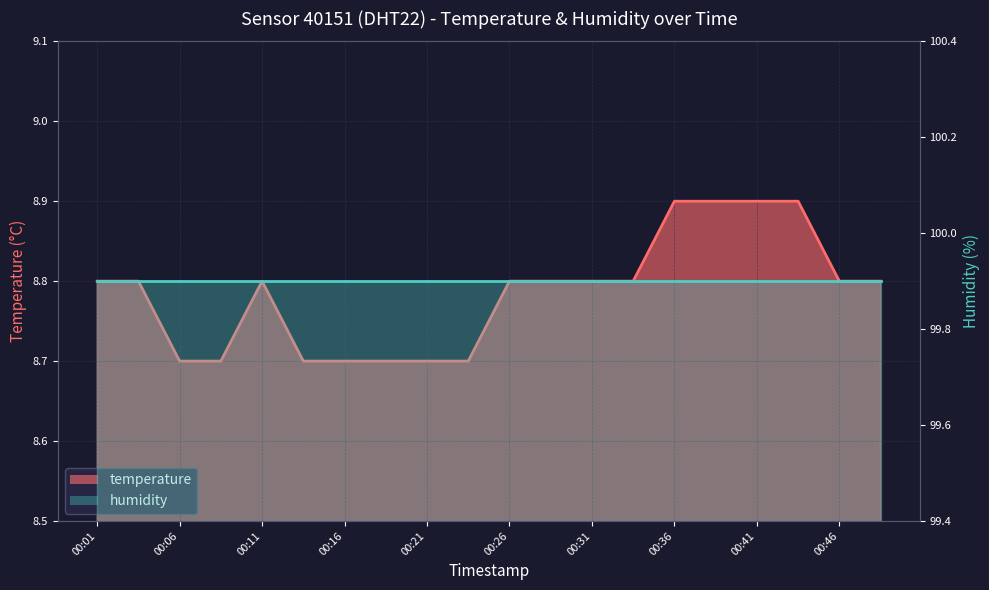

Which label corresponds to the largest value in the chart?

00:36